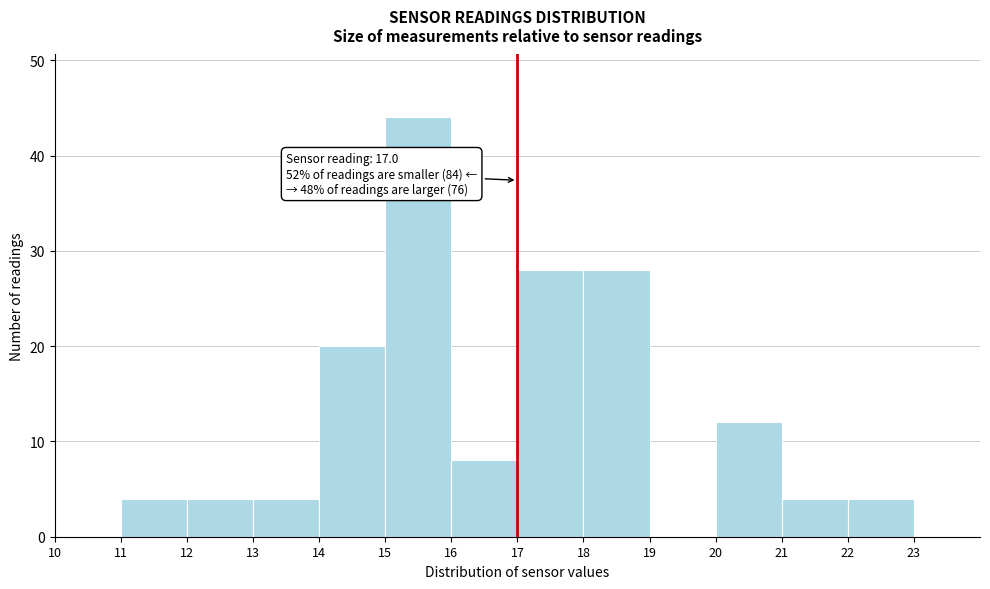

Which range on the x-axis has the tallest bar?

15 to 16